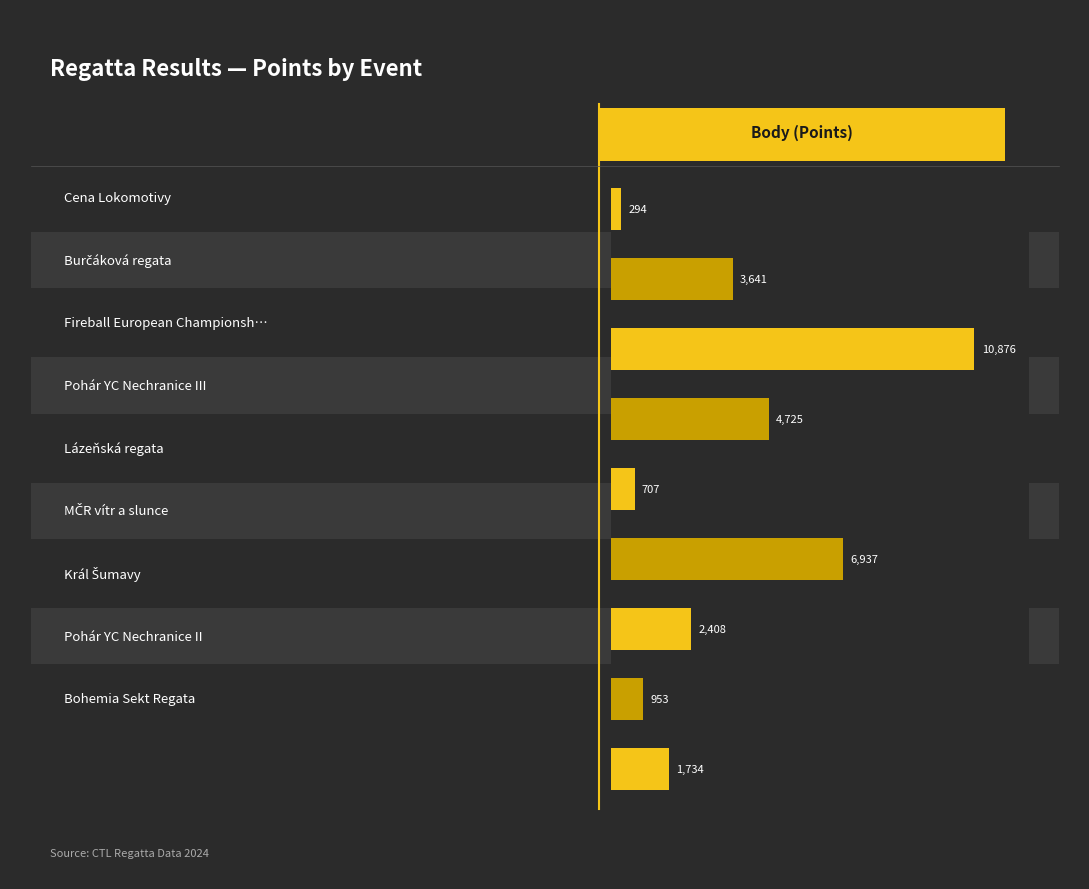

Reading bottom to top, list all the values displayed in this chart.

1734	953	2408	6937	707	4725	10876	3641	294